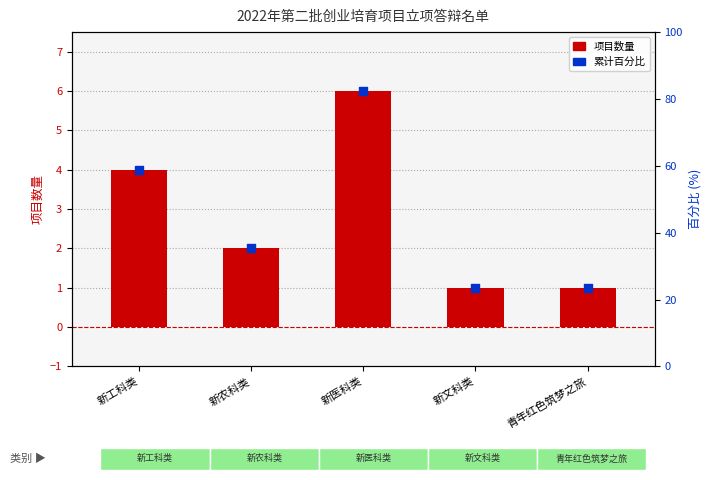

What are all the series names shown in the legend?

项目数量, 累计百分比